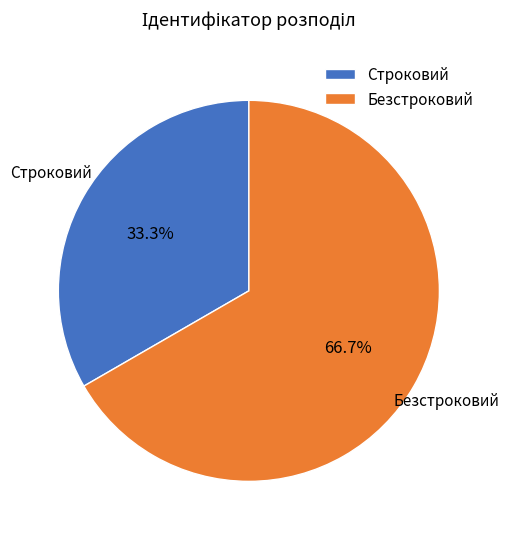

To the nearest percent, what is the difference between the largest and smallest slice percentages?

33%